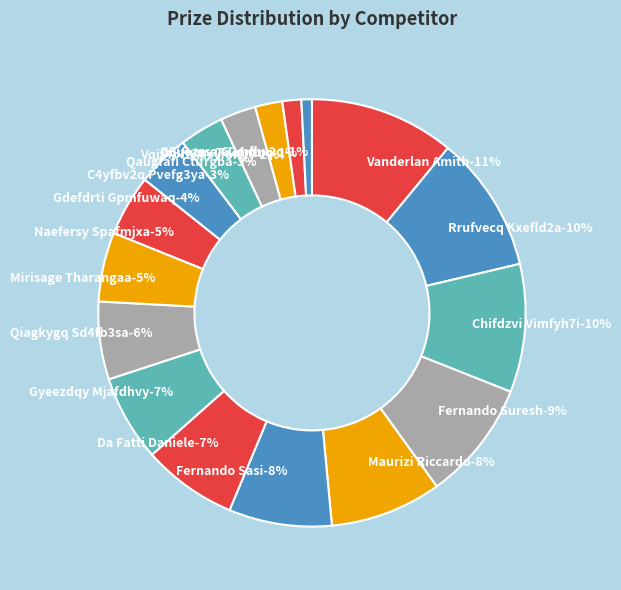

Which slice is the smallest?

G5uezzsa G2mfhx2q